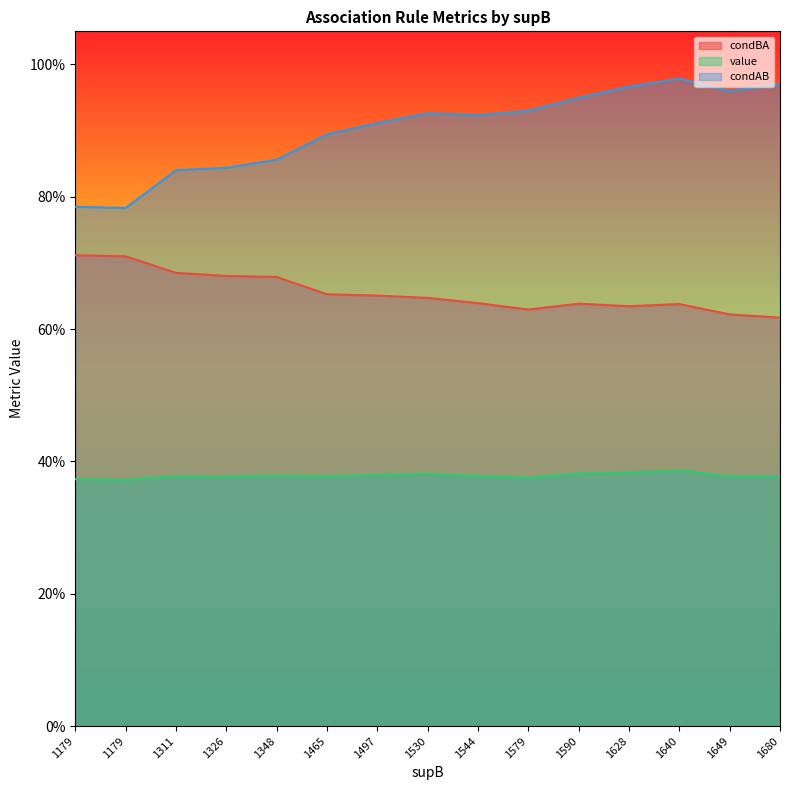

At which category is the sum across all series the highest?

1640